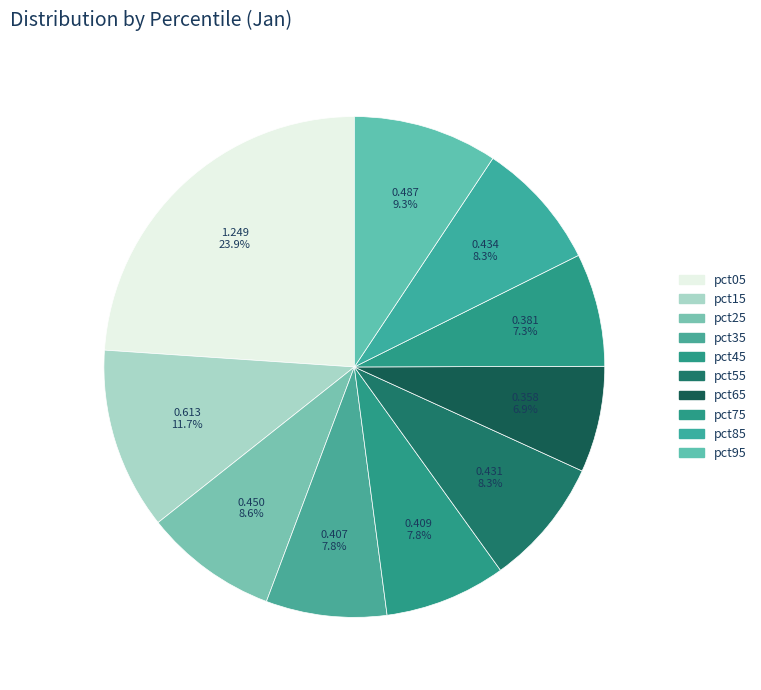

How many segments does this pie chart have?

10